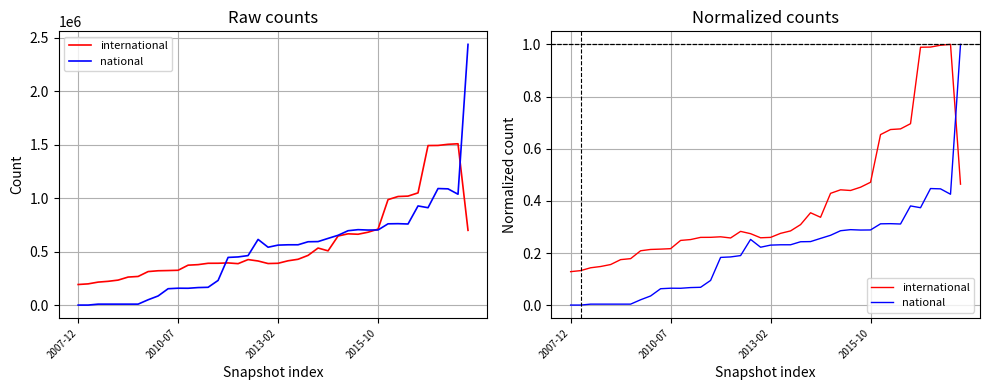

What is the sum of the international values at 37 and 35?

2.0